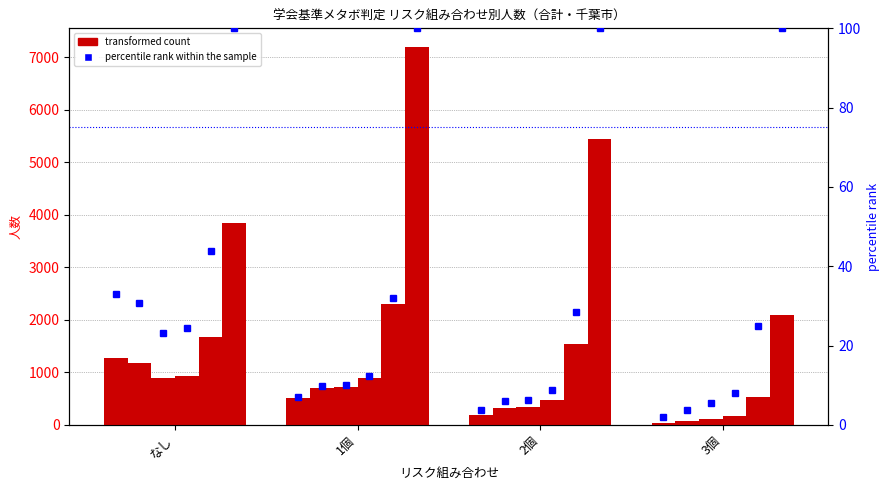

What is the difference between the 合計(40-44歳) values at 1個 and なし?

756.0